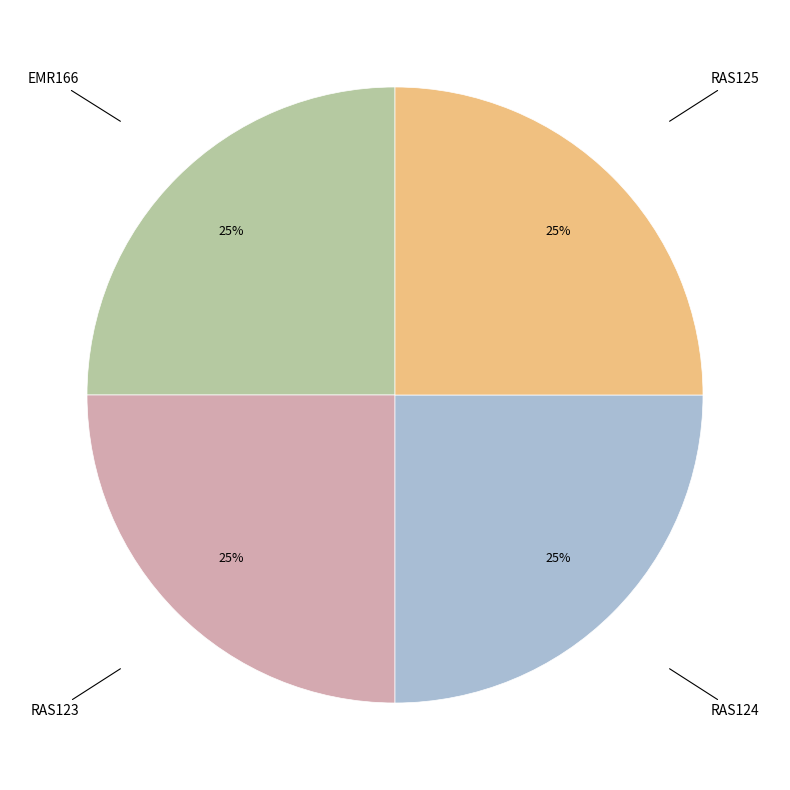

Is there any slice that represents more than half of the pie?

No